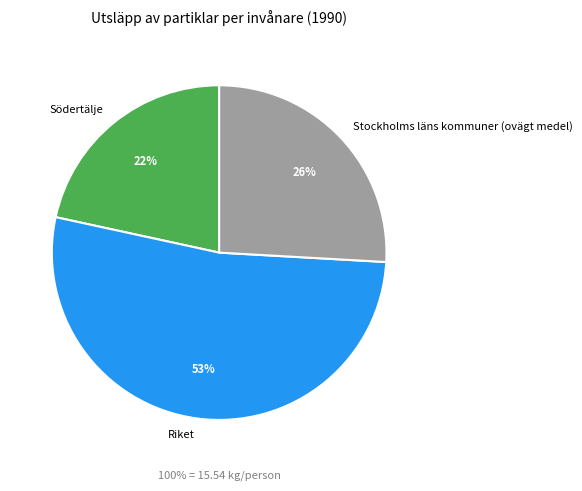

Is Stockholms läns kommuner (ovägt medel) the majority of the pie?

No